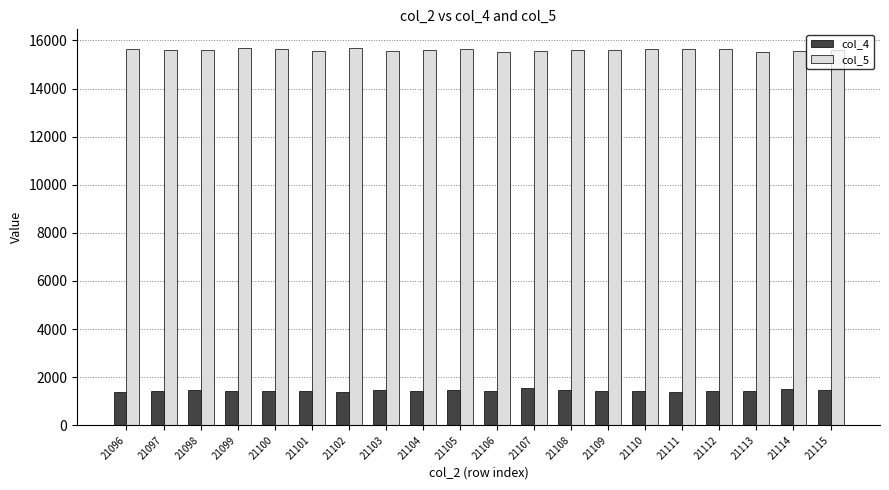

What is the maximum value shown in the chart?

15680